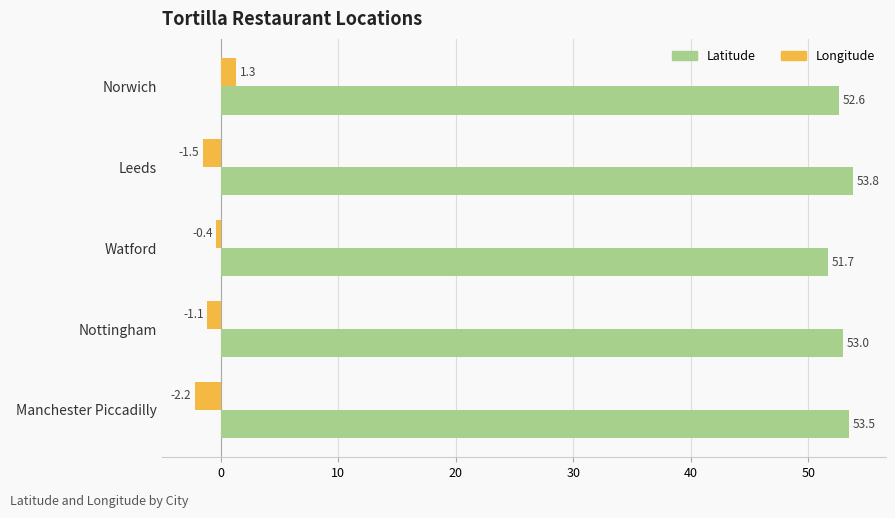

At Nottingham, list the series in order from smallest to largest.

Longitude, Latitude